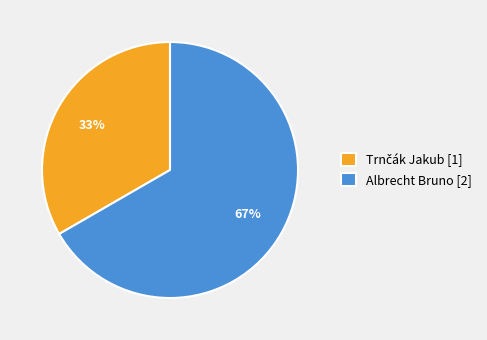

How many slices are in this pie chart?

2